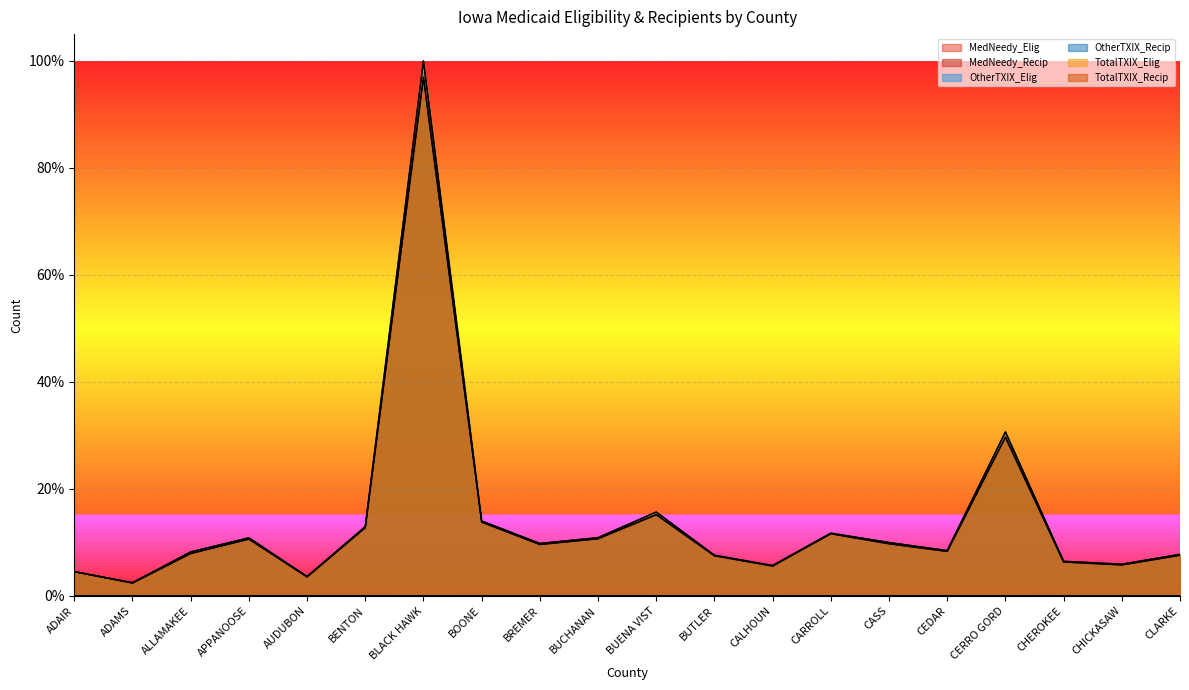

Rank the categories by TotalTXIX_Recip value from lowest to highest.

ADAMS, AUDUBON, ADAIR, CALHOUN, CHICKASAW, CHEROKEE, BUTLER, CLARKE, ALLAMAKEE, CEDAR, BREMER, CASS, APPANOOSE, BUCHANAN, CARROLL, BENTON, BOONE, BUENA VIST, CERRO GORD, BLACK HAWK